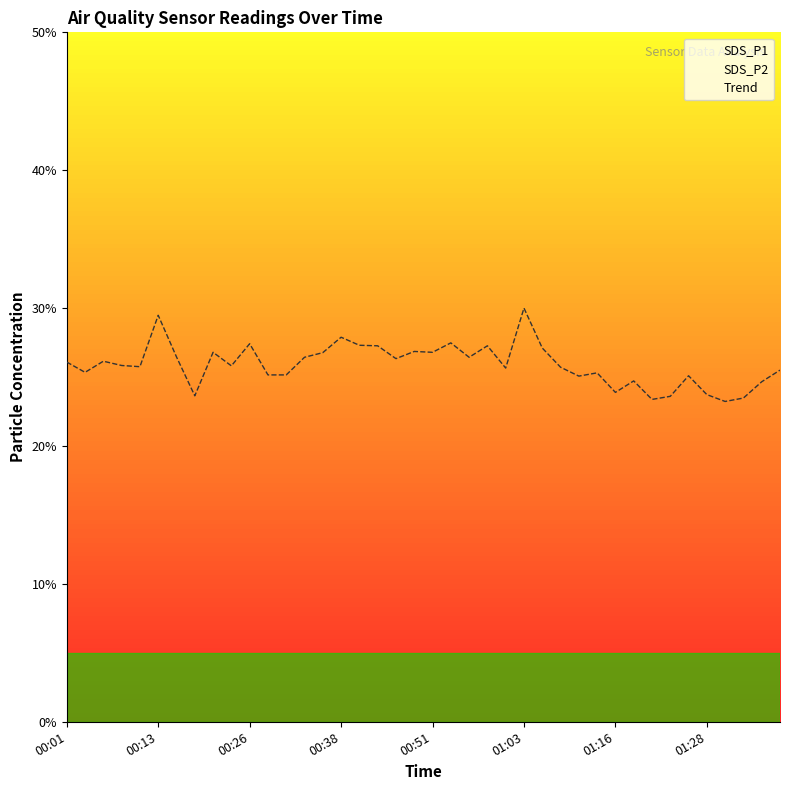

Is the value of SDS_P1 at 00:41 greater than the value of SDS_P2 at 01:06?

Yes